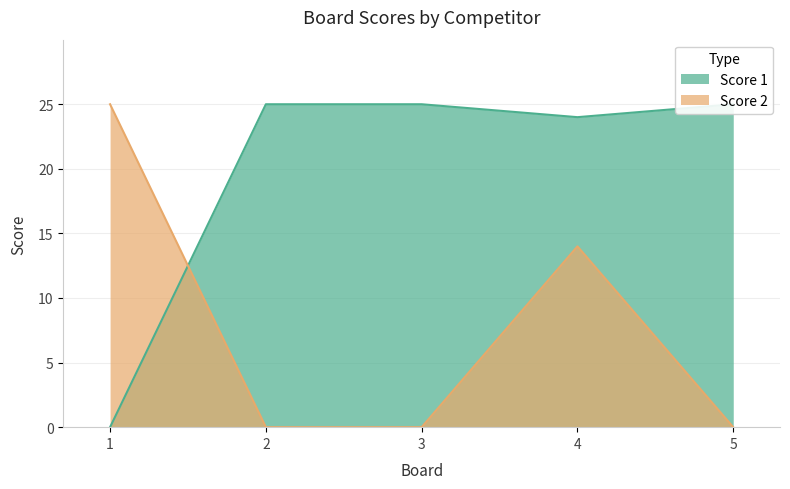

Between 5 and 2, which is larger?

5